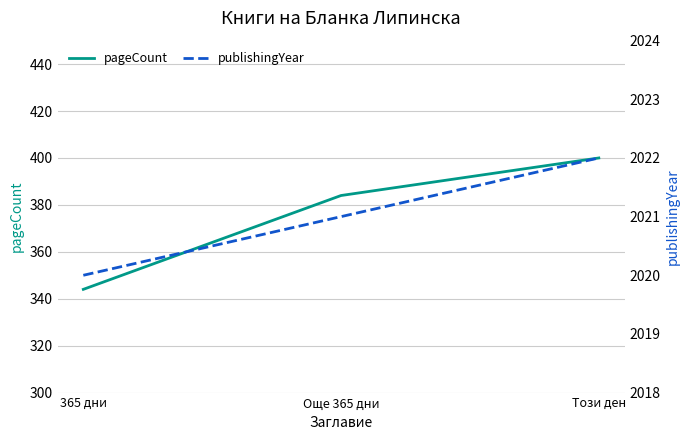

What position from the right is Още 365 дни?

2